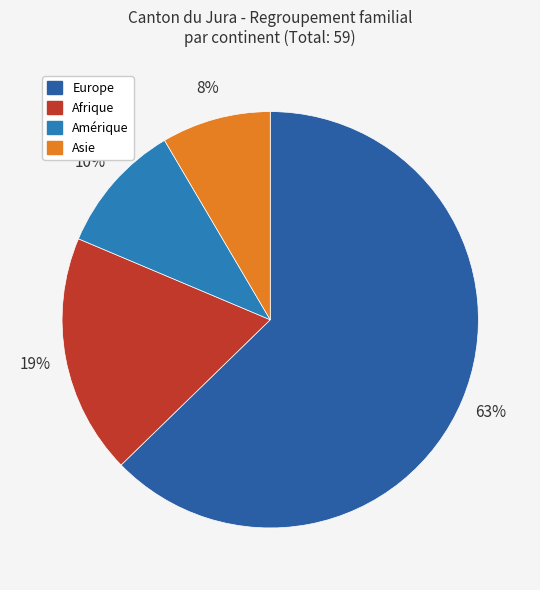

To the nearest percent, what is the difference between the largest and smallest slice percentages?

54%